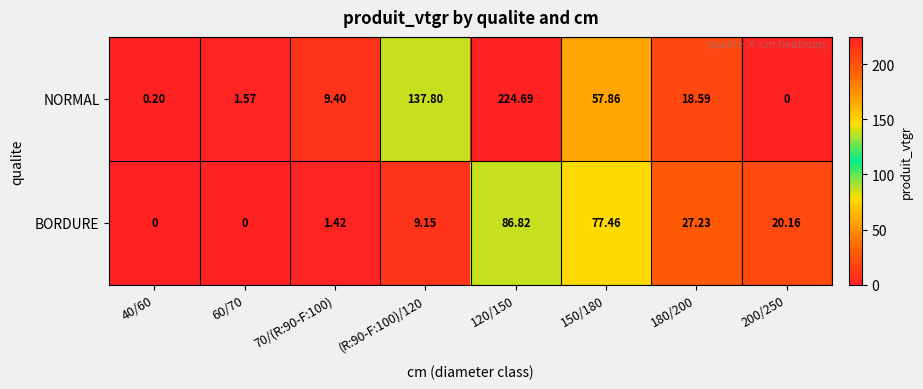

Between 120/150 and 150/180, which series saw the biggest shift?

NORMAL